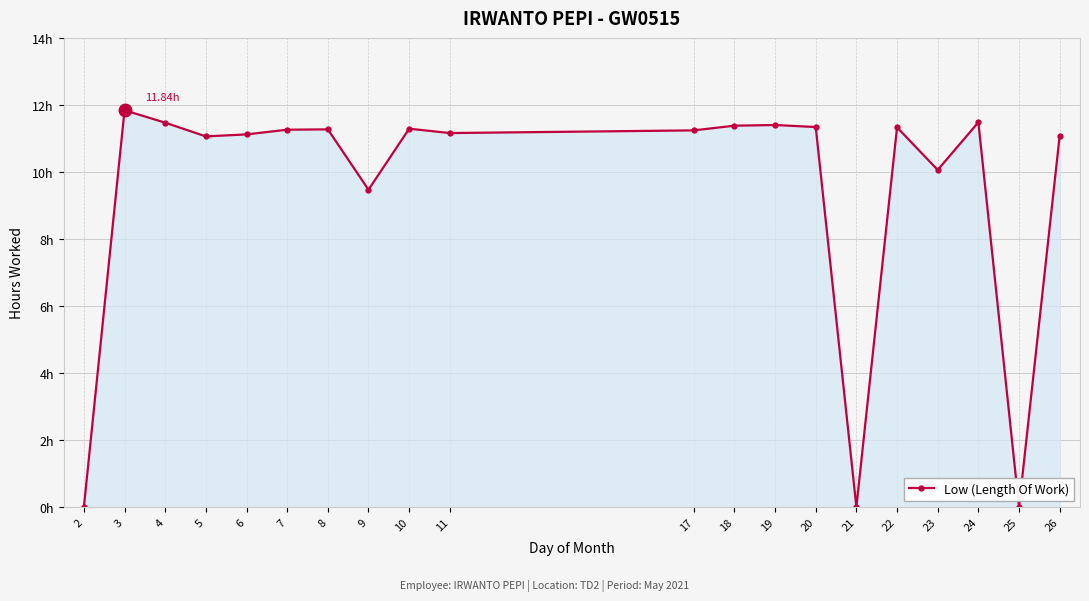

How many positive values are there?

17